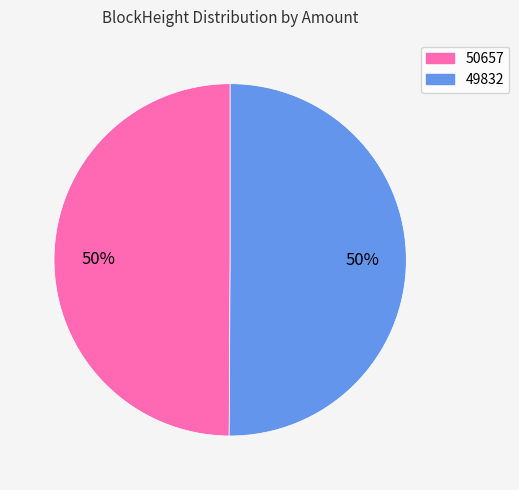

Combined, do 49832 and 50657 account for over 50%?

Yes